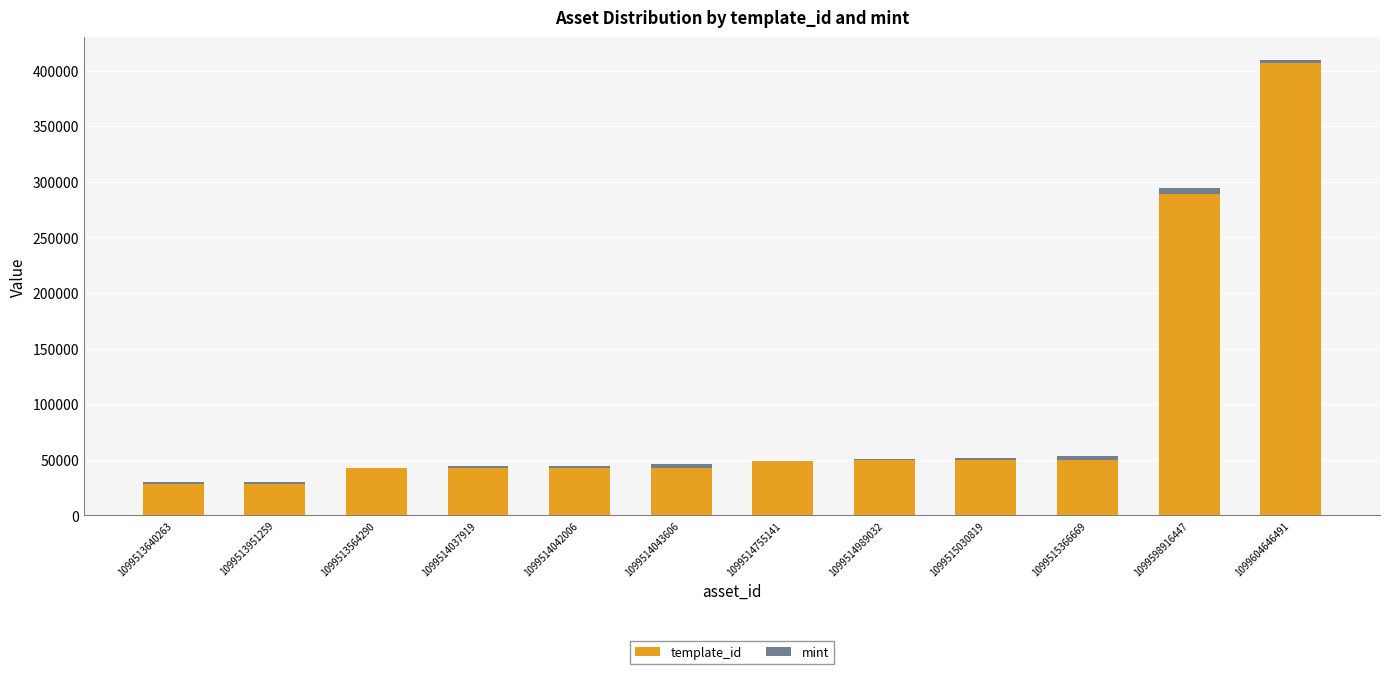

At which category is the sum across all series the highest?

1099604646491